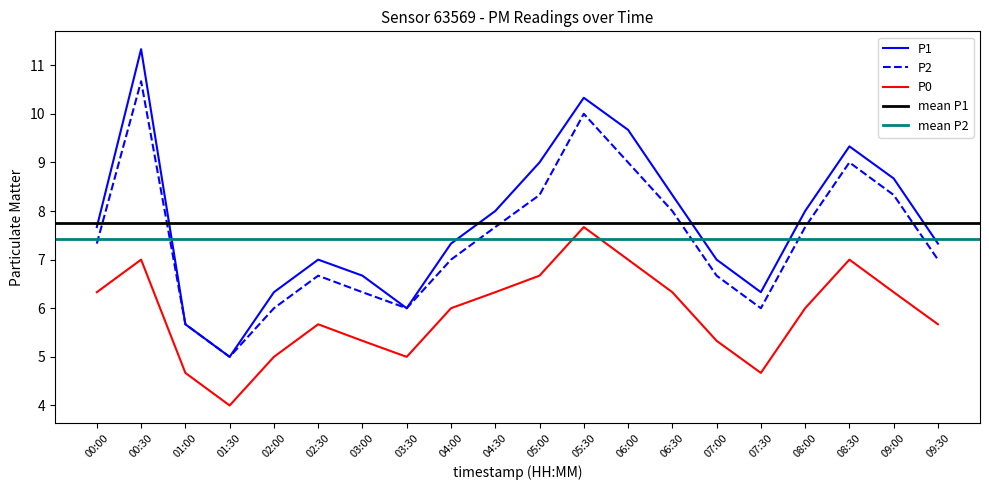

Which series has the widest spread of values?

P1